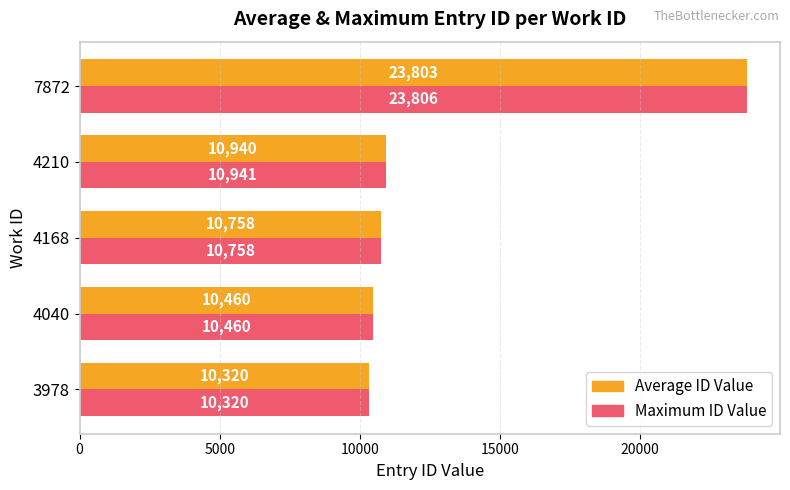

How many categories are shown in the chart?

5